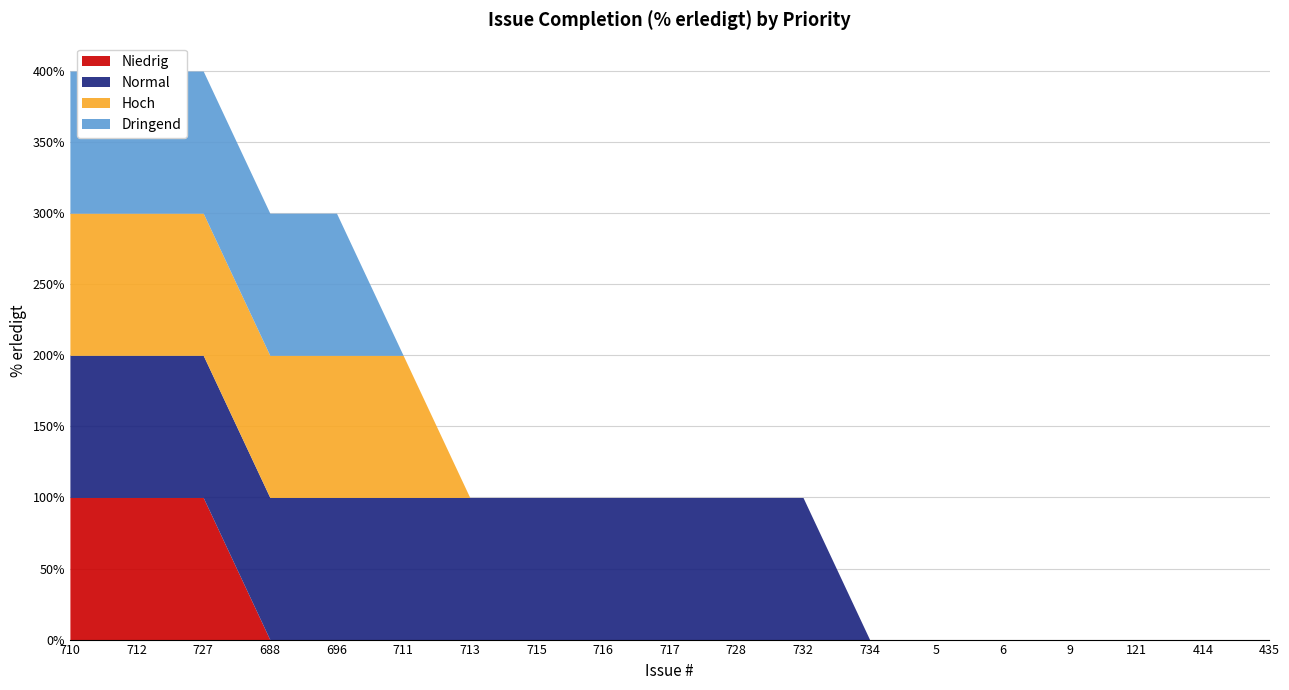

The value of Normal at 688 is 100. True or false?

True